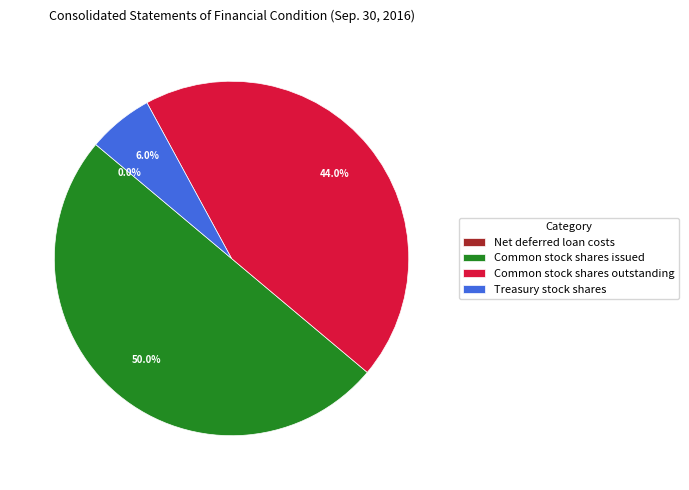

Combined, do Common stock shares outstanding and Common stock shares issued account for over 50%?

Yes